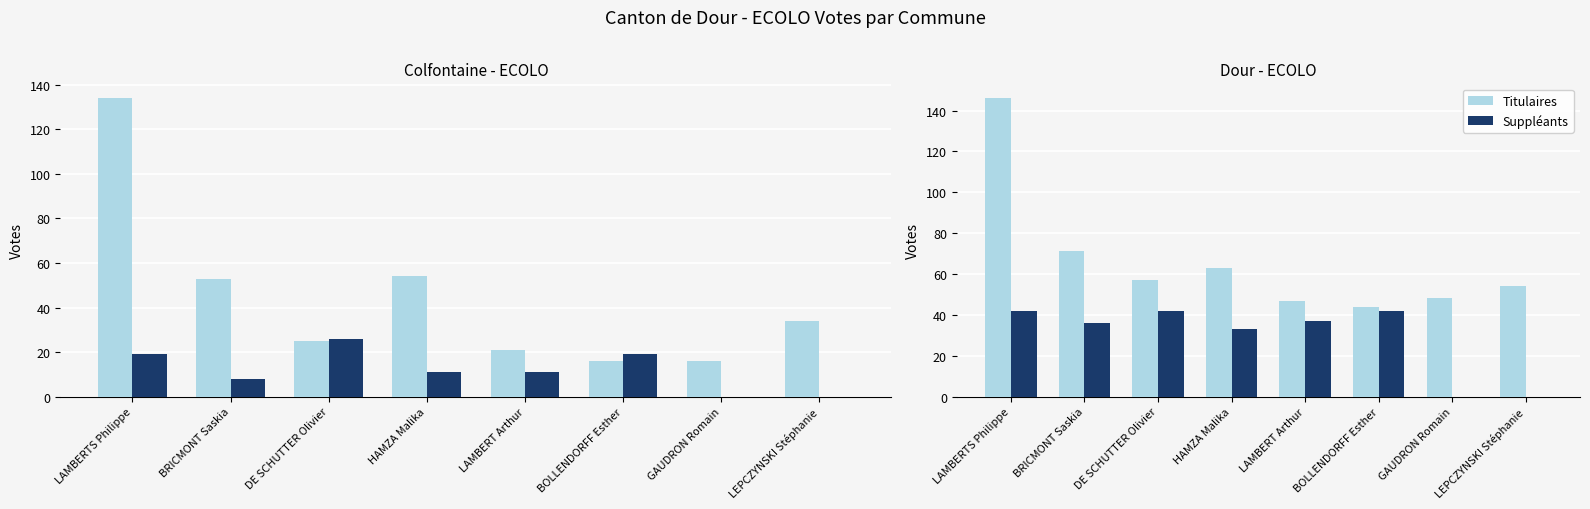

What is the greatest value displayed?

146